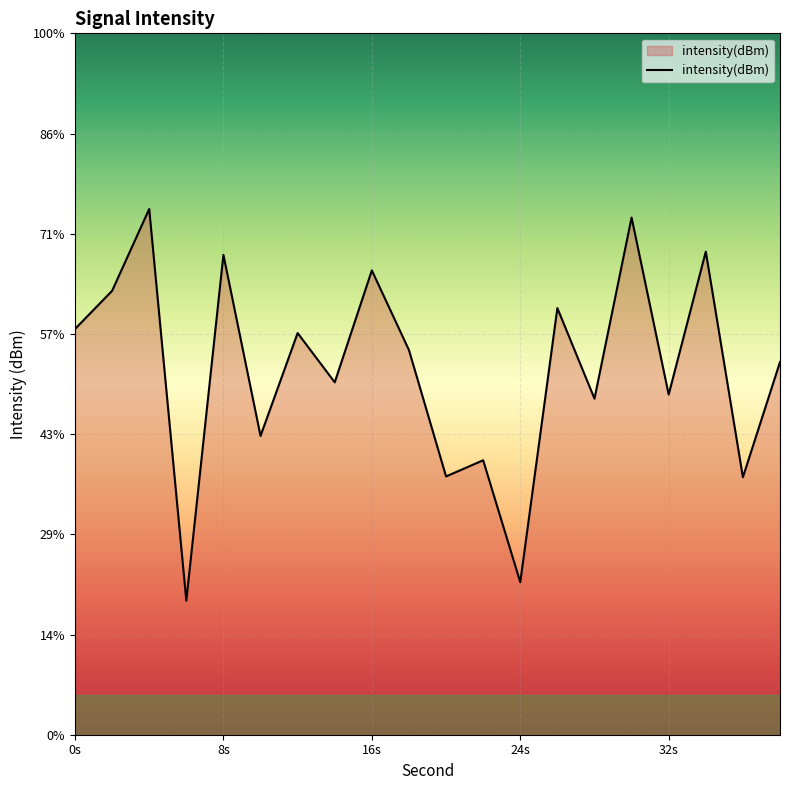

Does the chart display data point markers on the line(s)?

No